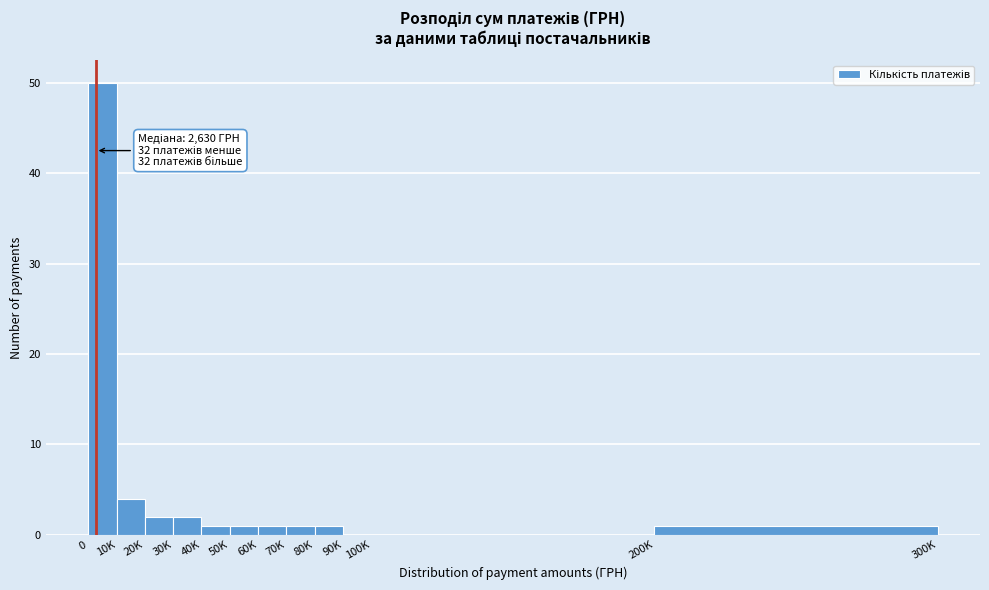

Reading left to right, transcribe all the data shown in this chart.

0=50	10K=4	20K=2	30K=2	40K=1	50K=1	60K=1	70K=1	80K=1	90K=0	100K=0	200K=1